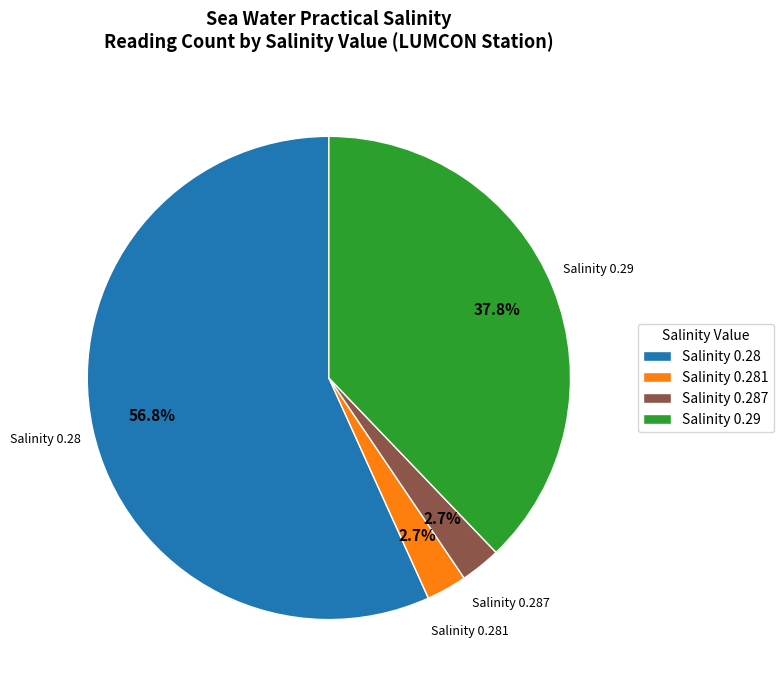

What is the largest slice in the pie chart?

Salinity 0.28